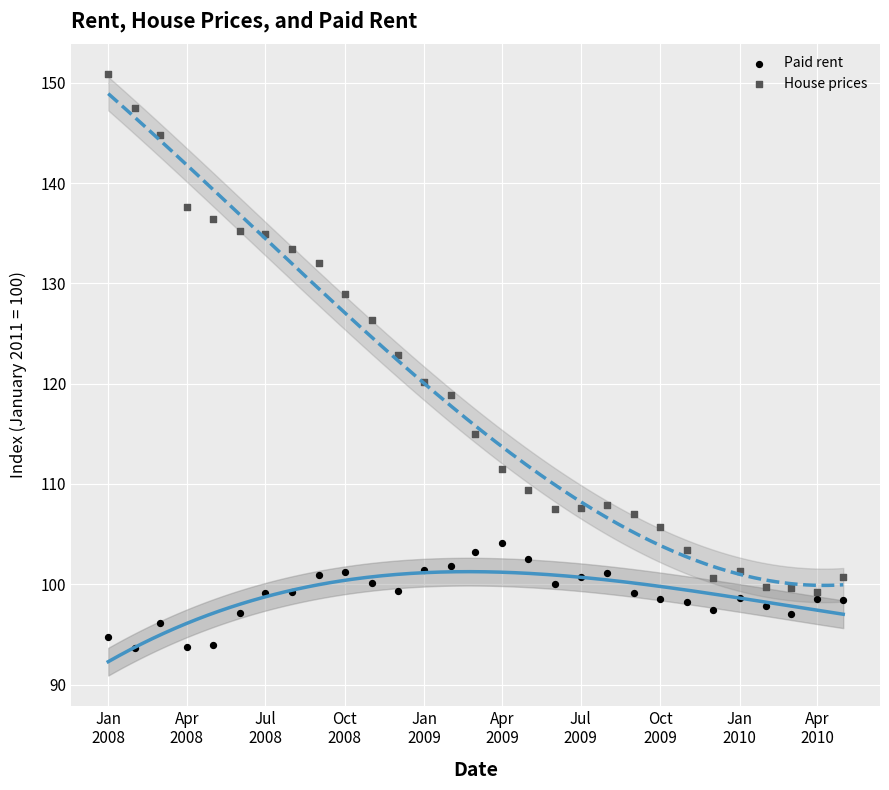

What are all the series names shown in the legend?

Paid rent, House prices